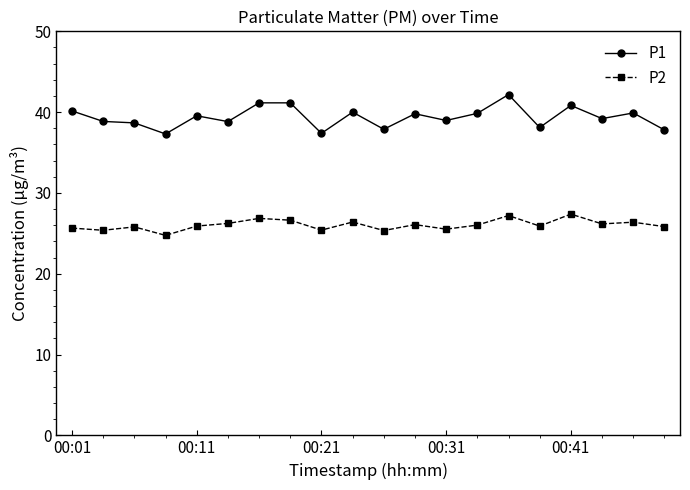

What is the average value of the P2 series?

26.0